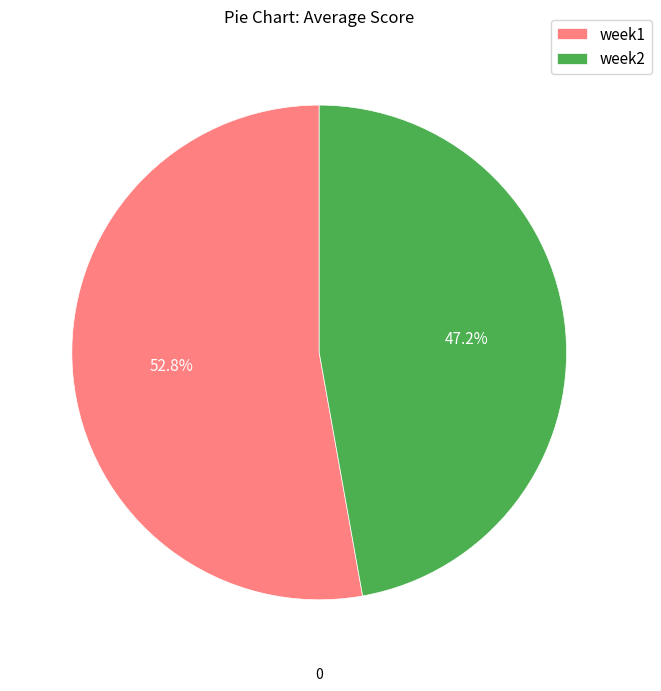

To the nearest percent, what is the difference between the week1 and week2 slice percentages?

6%